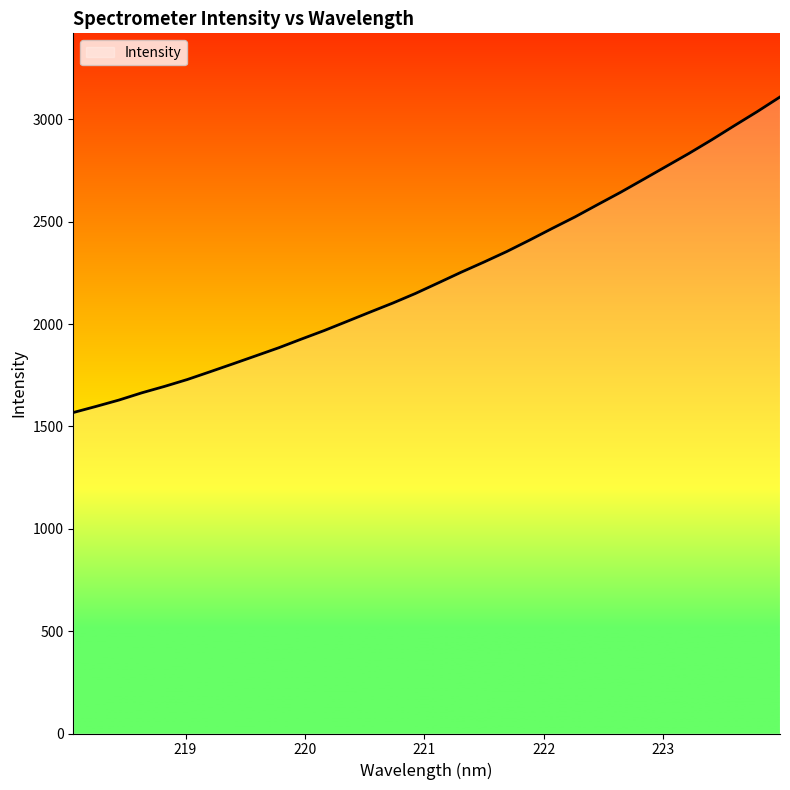

What is the maximum value shown in the chart?

3109.5